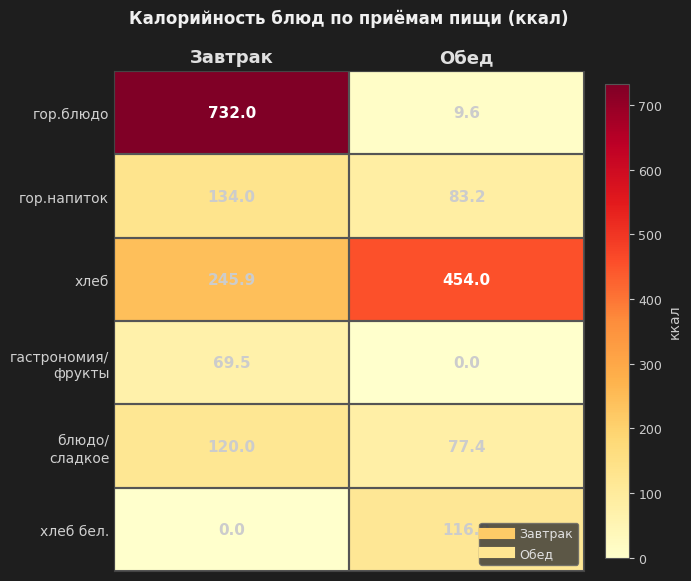

What is the spread (max minus min) of values at Обед?

454.0